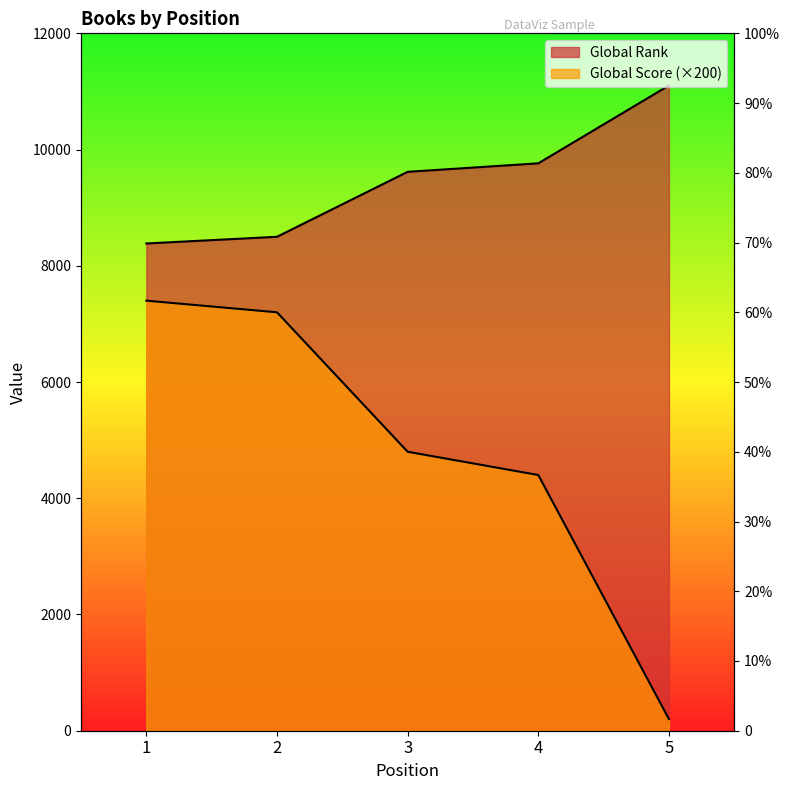

Which category has the lowest value across all series?

5